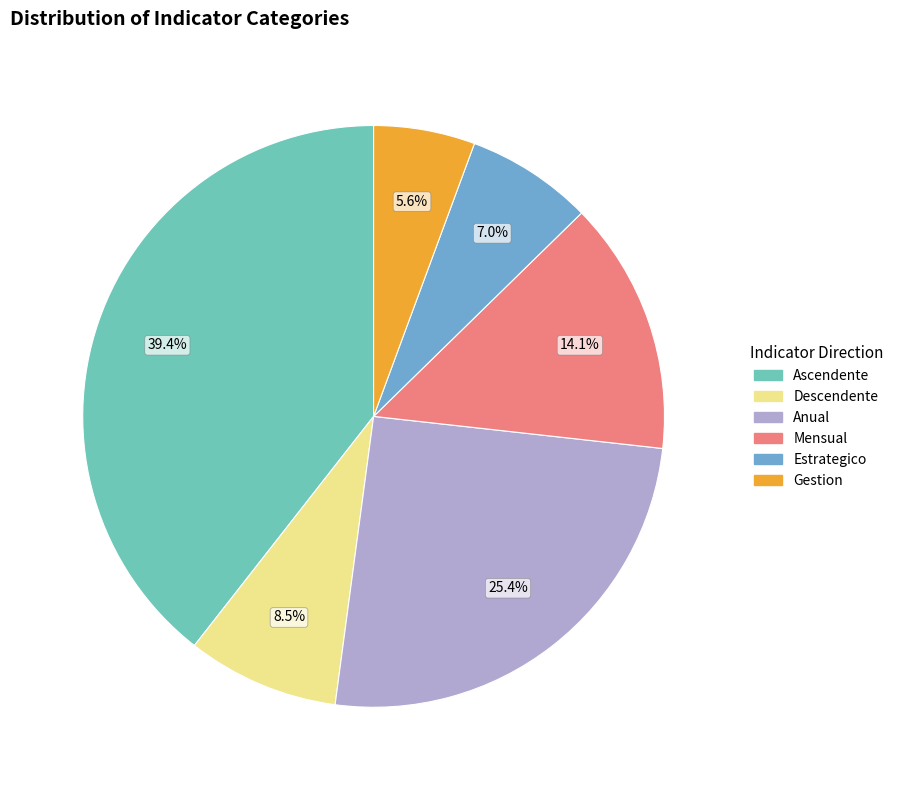

Which has a higher value, Descendente or Gestion?

Descendente